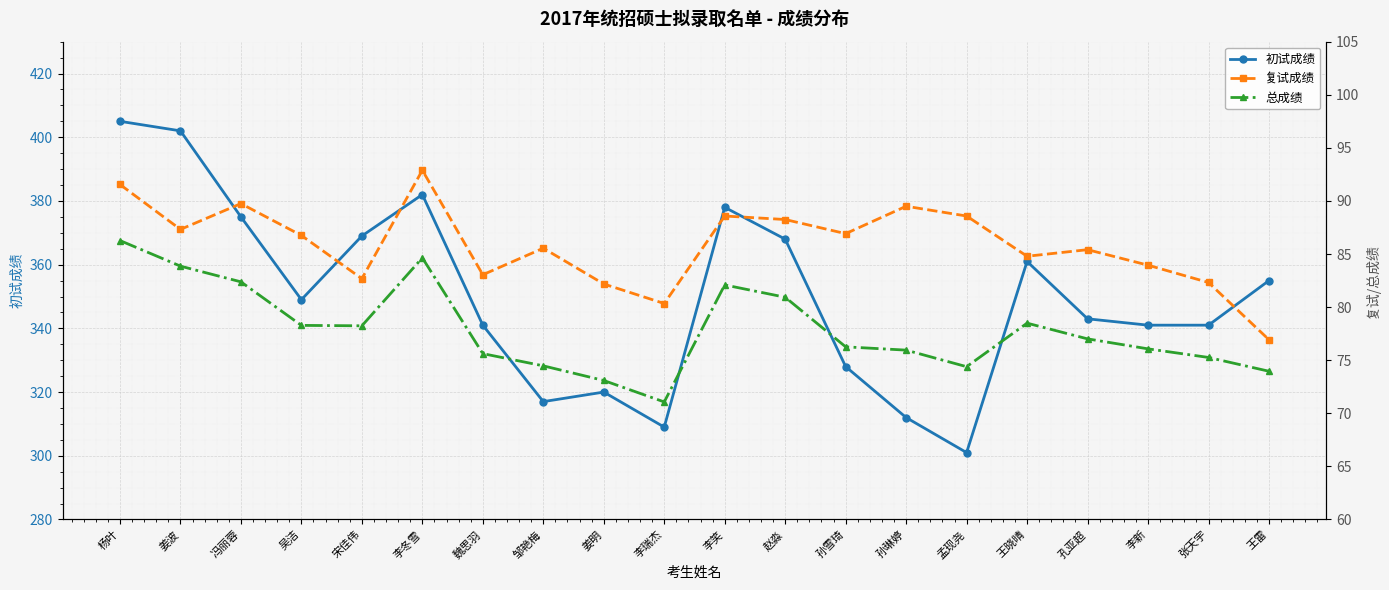

What is the difference between the maximum and minimum values in the 复试成绩 series?

16.0